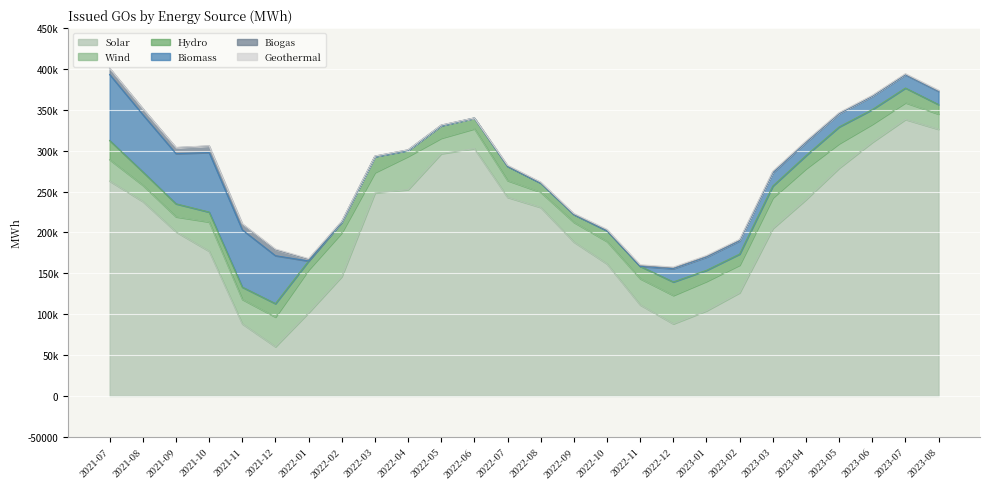

Reading right to left, what are all the values shown in this chart?

Solar: 2023-08=326257	2023-07=338286	2023-06=310268	2023-05=278705	2023-04=240178	2023-03=204842	2023-02=126271	2023-01=104160	2022-12=88227	2022-11=111401	2022-10=161543	2022-09=188373	2022-08=230644	2022-07=243023	2022-06=302605	2022-05=296427	2022-04=252411	2022-03=248304	2022-02=146053	2022-01=101858	2021-12=60230	2021-11=88174	2021-10=177106	2021-09=200747	2021-08=237915	2021-07=262882
Wind: 2023-08=18631	2023-07=20488	2023-06=22121	2023-05=29998	2023-04=37849	2023-03=37567	2023-02=33834	2023-01=36023	2022-12=34773	2022-11=32095	2022-10=27401	2022-09=24063	2022-08=18631	2022-07=20488	2022-06=24315	2022-05=18957	2022-04=40679	2022-03=25031	2022-02=53671	2022-01=52488	2021-12=36326	2021-11=29962	2021-10=35781	2021-09=18453	2021-08=19848	2021-07=26181
Hydro: 2023-08=11555	2023-07=17944	2023-06=17960	2023-05=20403	2023-04=15974	2023-03=14353	2023-02=13486	2023-01=13500	2022-12=16451	2022-11=15106	2022-10=13146	2022-09=9548	2022-08=11163	2022-07=17473	2022-06=12969	2022-05=15326	2022-04=7358	2022-03=19547	2022-02=12921	2022-01=10712	2021-12=16374	2021-11=14958	2021-10=12074	2021-09=15867	2021-08=16382	2021-07=23471
Biomass: 2023-08=16252	2023-07=16252	2023-06=16252	2023-05=16252	2023-04=16252	2023-03=16252	2023-02=16252	2023-01=16252	2022-12=16252	2022-11=0	2022-10=0	2022-09=0	2022-08=0	2022-07=0	2022-06=0	2022-05=0	2022-04=0	2022-03=0	2022-02=0	2022-01=0	2021-12=58648	2021-11=70117	2021-10=72820	2021-09=61382	2021-08=70031	2021-07=80722
Biogas: 2023-08=731	2023-07=655	2023-06=586	2023-05=481	2023-04=805	2023-03=1034	2023-02=889	2023-01=918	2022-12=976	2022-11=1077	2022-10=903	2022-09=600	2022-08=669	2022-07=673	2022-06=244	2022-05=659	2022-04=649	2022-03=580	2022-02=803	2022-01=2211	2021-12=7345	2021-11=7045	2021-10=8017	2021-09=7340	2021-08=7295	2021-07=7568
Geothermal: 2023-08=621	2023-07=656	2023-06=584	2023-05=790	2023-04=796	2023-03=810	2023-02=821	2023-01=934	2022-12=950	2022-11=819	2022-10=798	2022-09=676	2022-08=621	2022-07=656	2022-06=0	2022-05=0	2022-04=0	2022-03=0	2022-02=318	2022-01=772	2021-12=815	2021-11=502	2021-10=267	2021-09=256	2021-08=150	2021-07=239